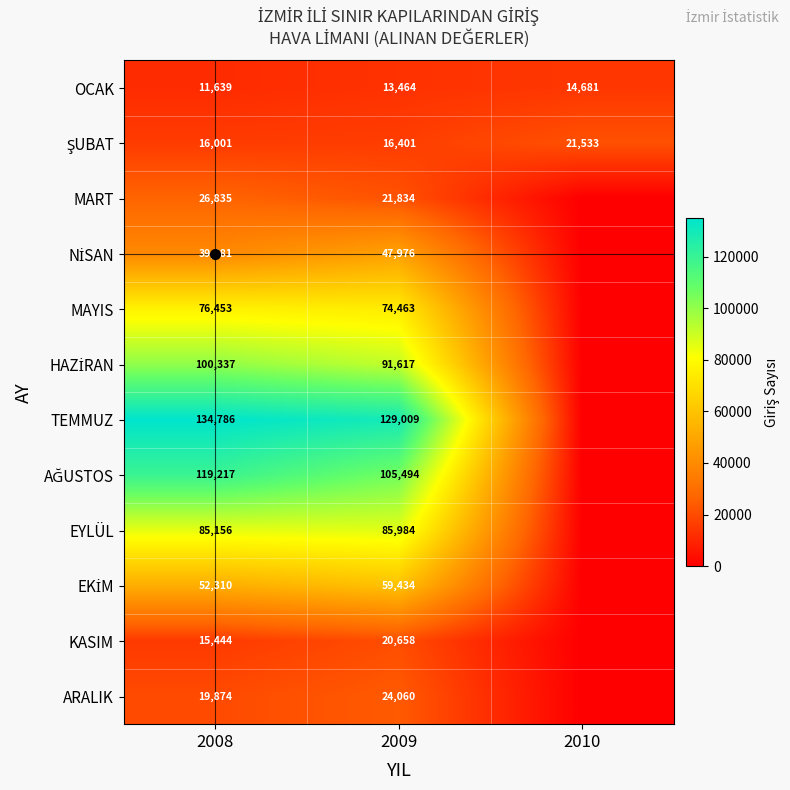

How many data points does each series have?

3